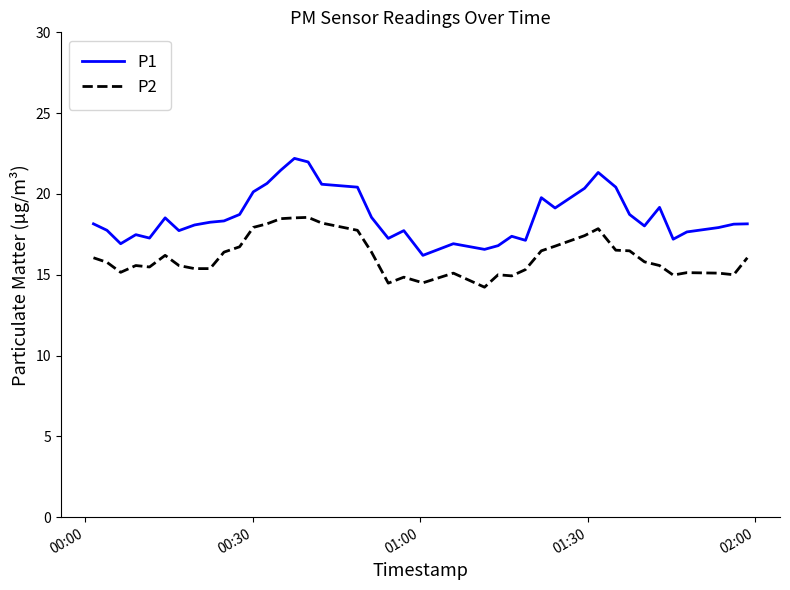

Which series has the largest total across all categories?

P1